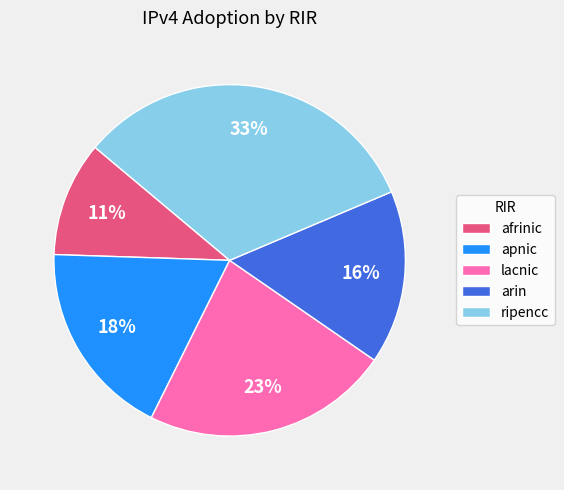

Does arin represent more than half of the total?

No